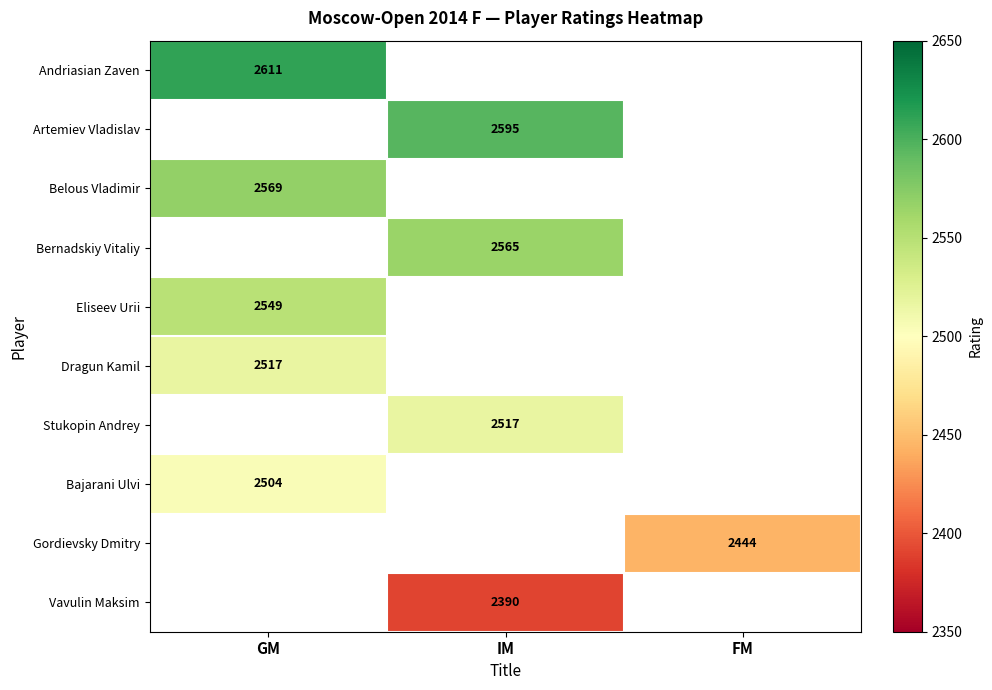

Is it true that Stukopin Andrey equals 2517 at IM?

True